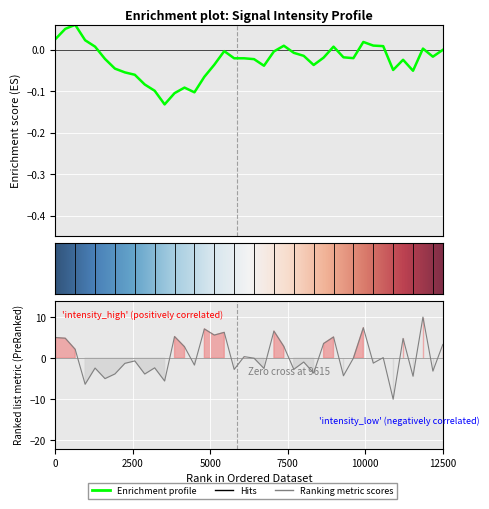

Reading right to left, extract all data points from this chart.

3.3	-3.1	10.0	-4.4	4.8	-10.0	0.1	-1.2	7.4	0.0	-4.3	5.2	3.6	-3.6	-0.9	-2.7	2.8	6.6	-2.5	-0.0	0.4	-2.7	6.3	5.6	7.1	-1.7	2.8	5.3	-5.6	-2.4	-3.9	-0.7	-1.3	-3.8	-5.0	-2.4	-6.4	2.1	4.8	5.0